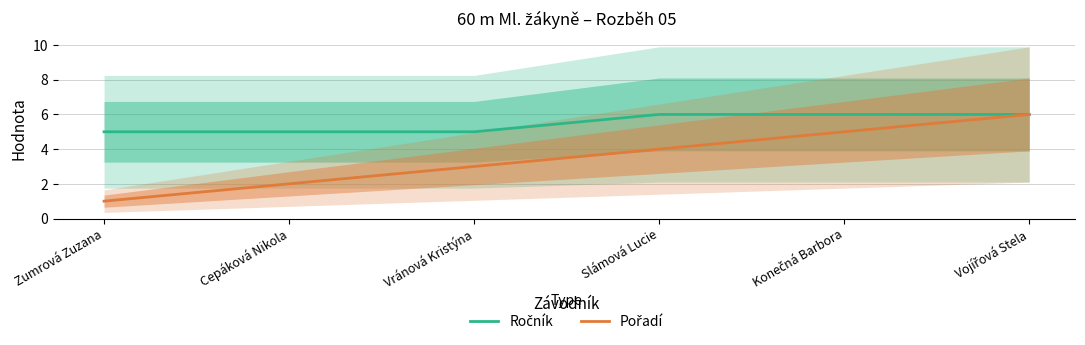

Which series has the largest total across all categories?

Ročník